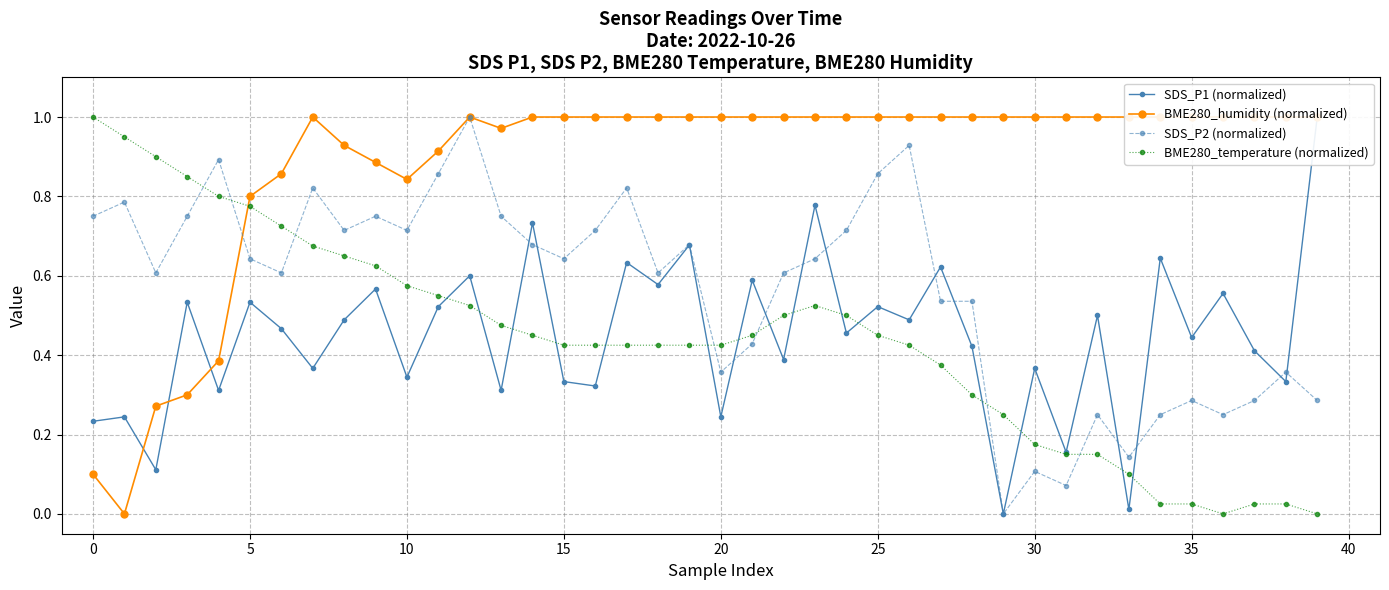

What is the total value across all series at 29?

1.2